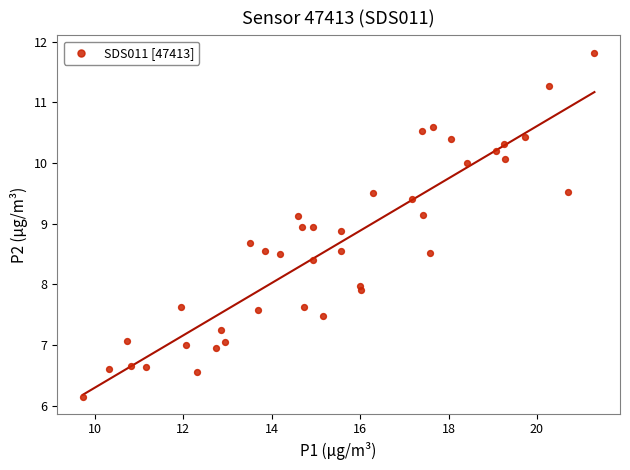

What is the range of X values (max minus min)?

11.6